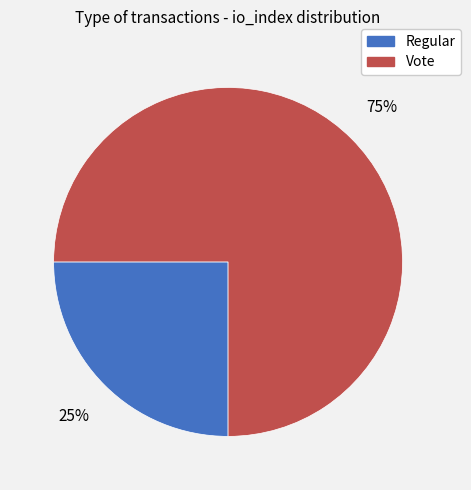

What is the smallest slice in the pie chart?

Regular